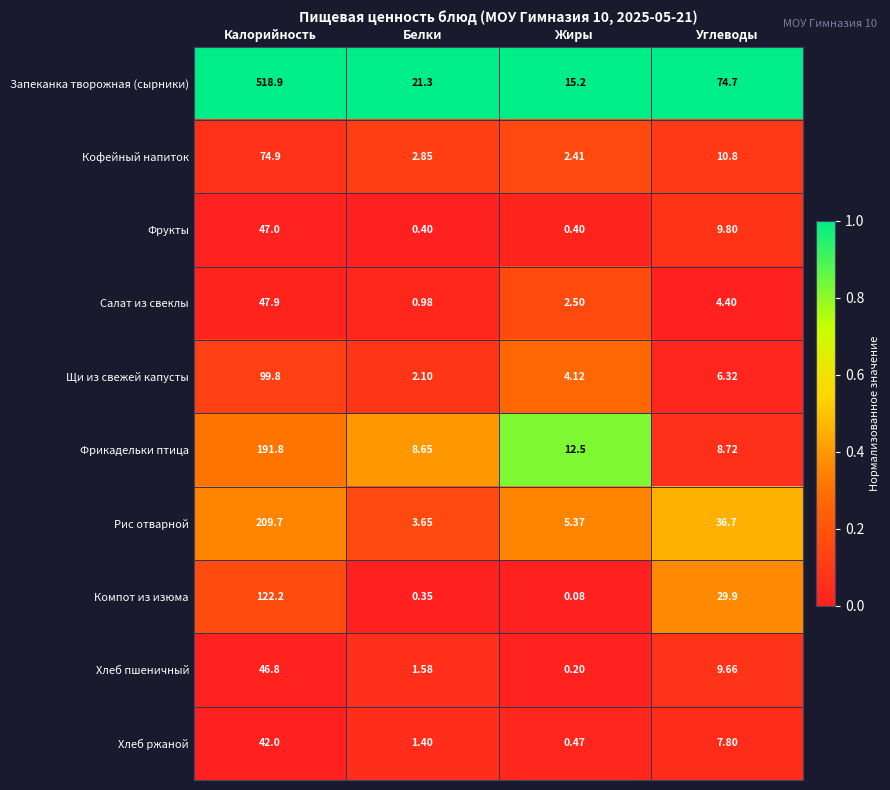

Which series has the largest total across all categories?

Запеканка творожная (сырники)